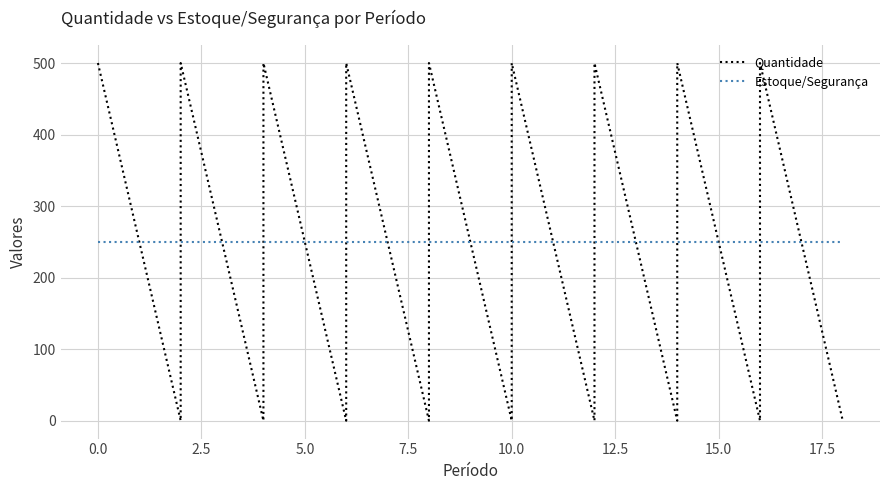

Rank the series by their maximum value, from highest to lowest.

Quantidade, Estoque/Segurança